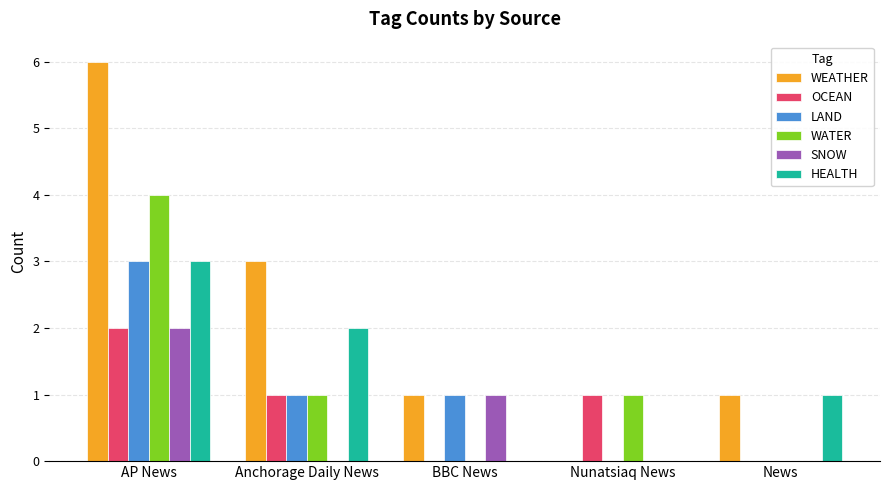

Count the WATER values in the range 0 to 1.

4